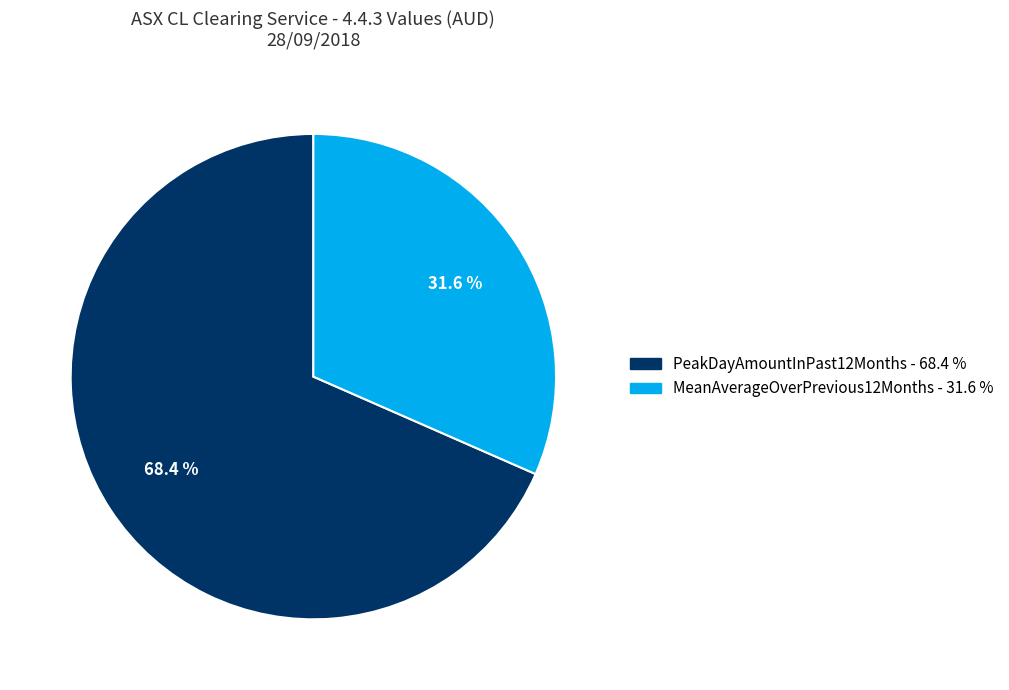

Which slice is the largest?

PeakDayAmountInPast12Months